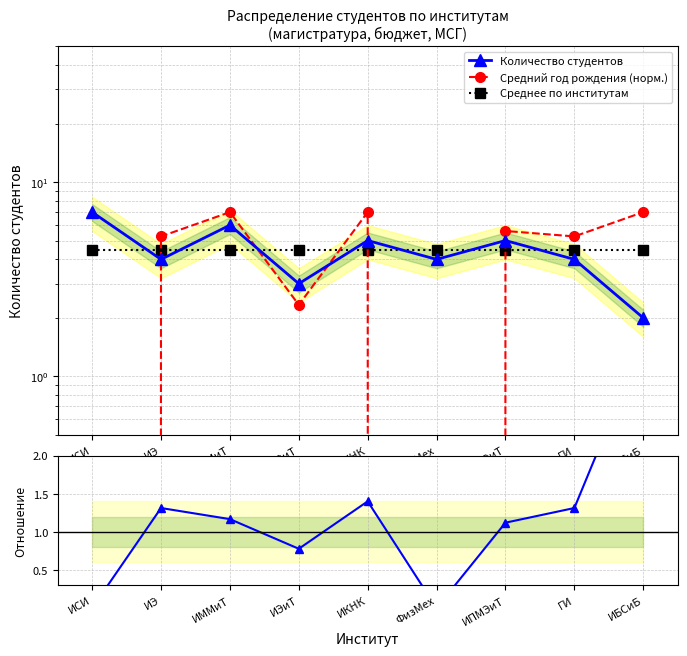

At which category does the chart reach its minimum across all series?

ИСИ